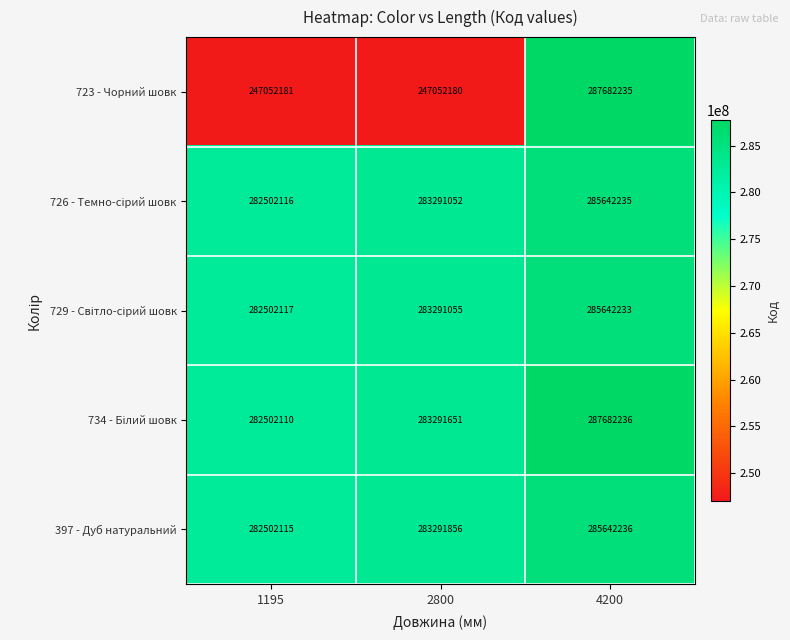

Is it true that 397 - Дуб натуральний equals 195751444 at 4200?

False